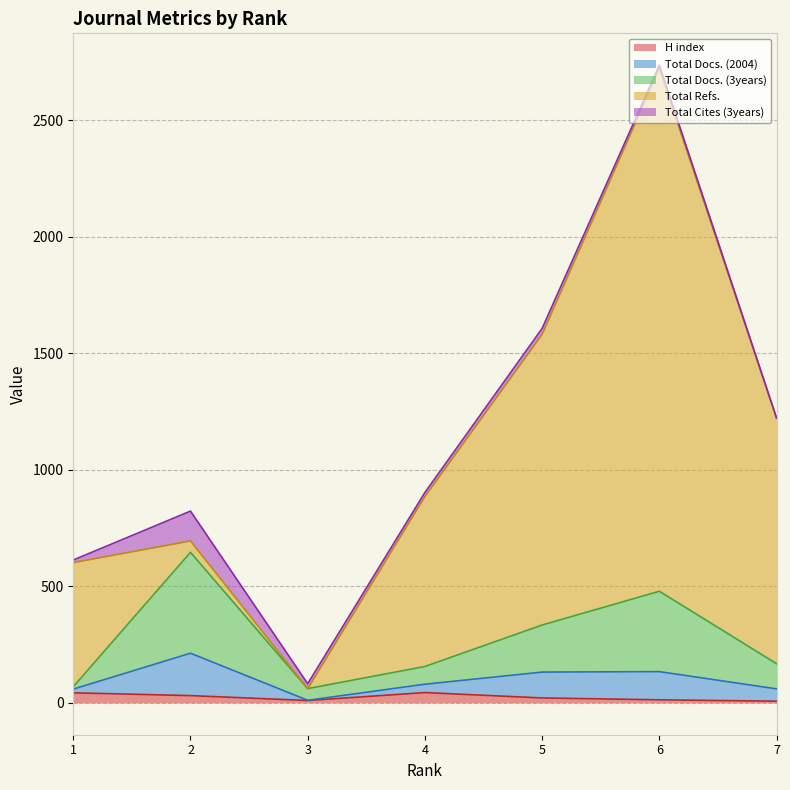

At 2, list the series in order from largest to smallest.

Total Docs. (3years), Total Docs. (2004), Total Cites (3years), Total Refs., H index